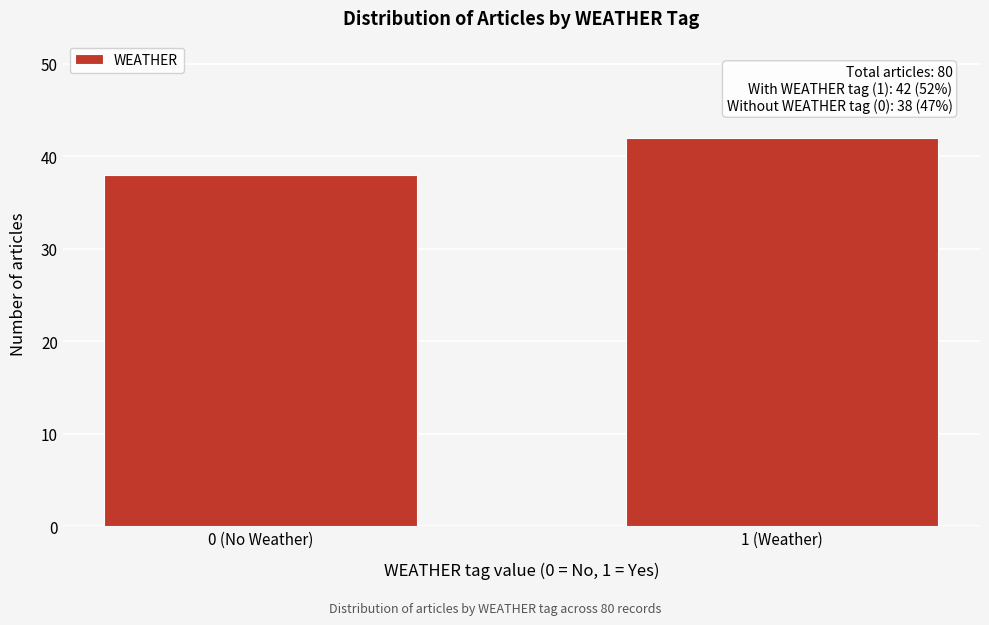

Reading right to left, what are all the values shown in this chart?

1 (Weather)=42	0 (No Weather)=38